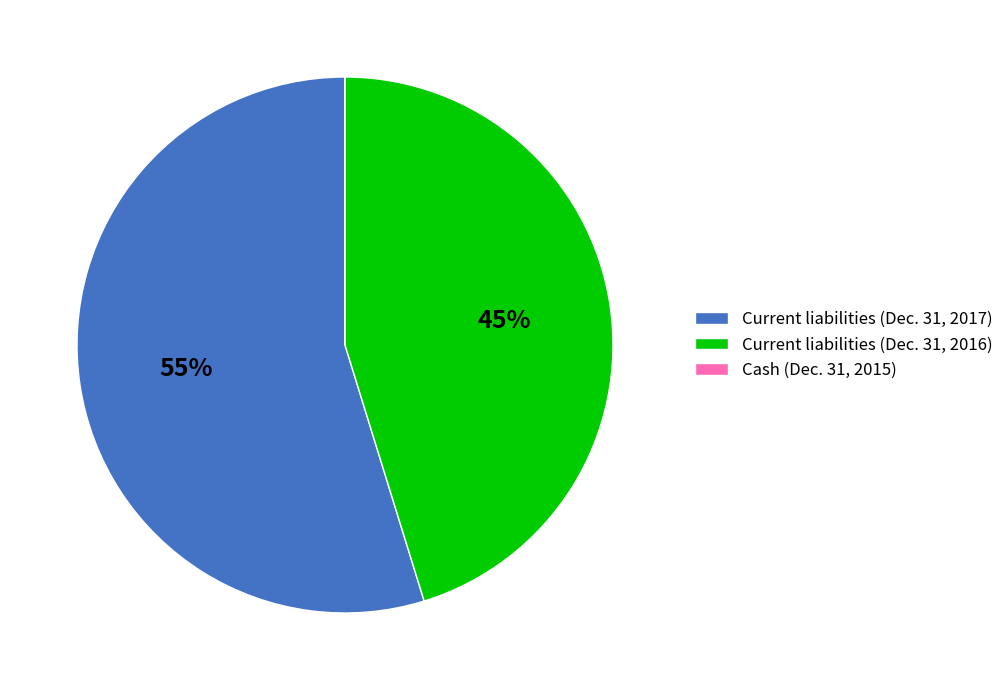

To the nearest percent, what is the difference between the Current liabilities (Dec. 31, 2017) and Current liabilities (Dec. 31, 2016) slice percentages?

10%